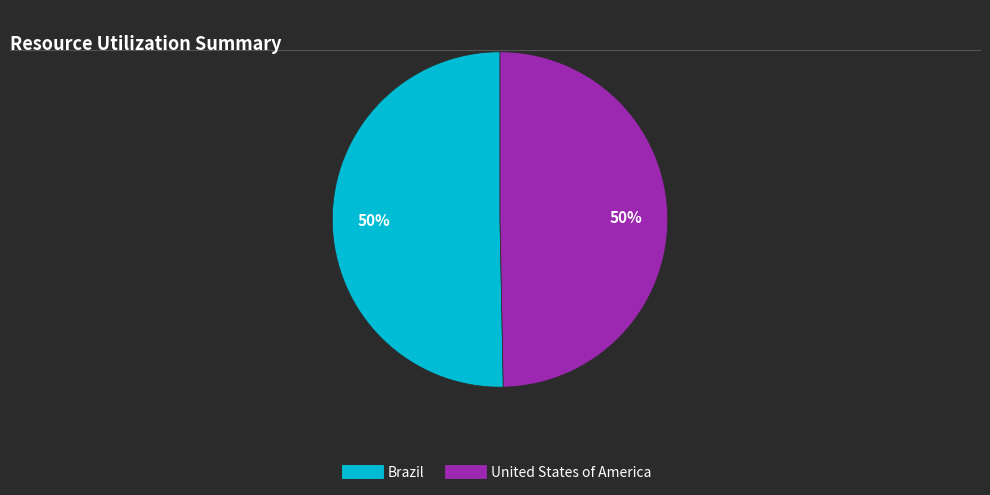

Is it true that Brazil is 50% of the pie?

True